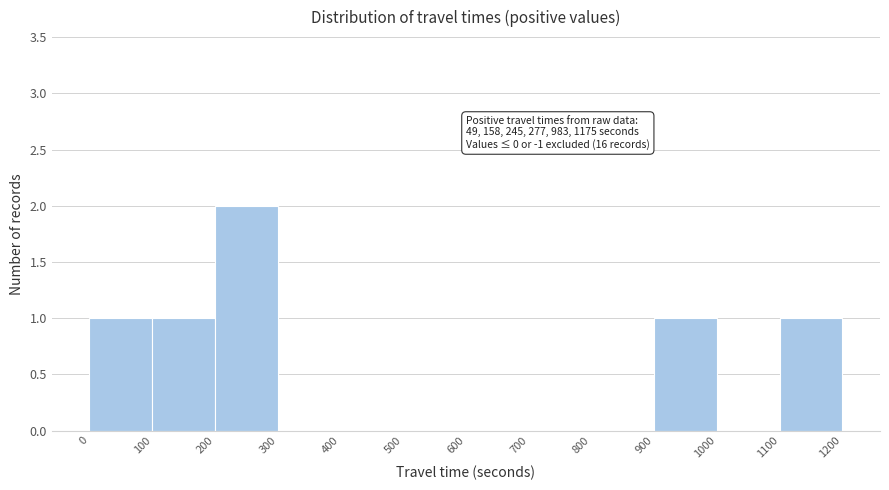

Over which range of the x-axis is the bar tallest?

200 to 300